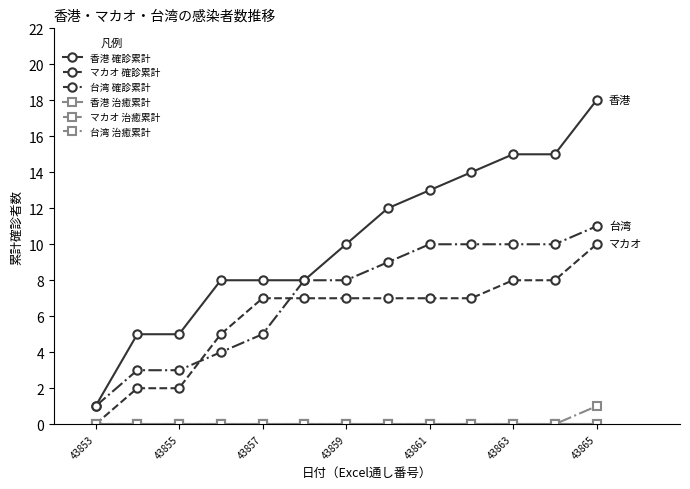

Does the chart have visible grid lines?

No